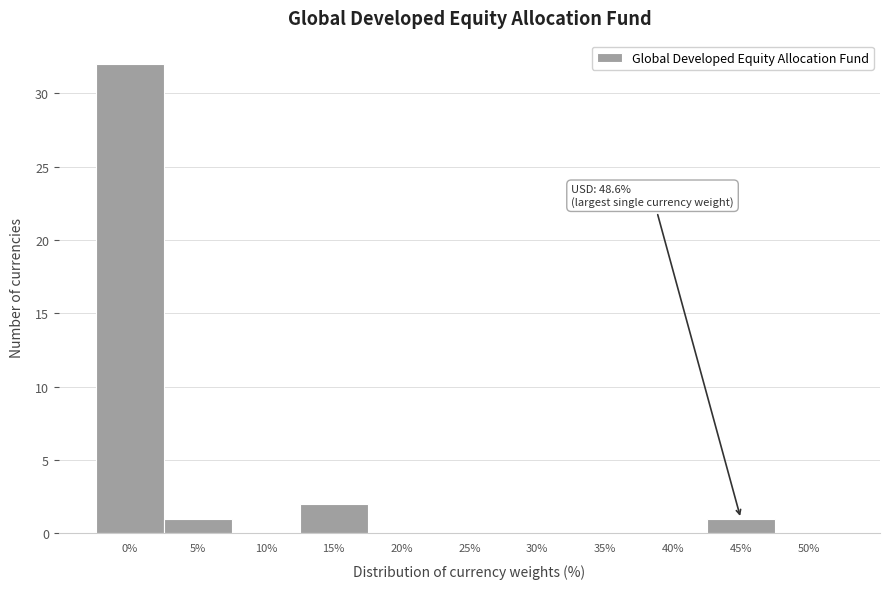

Reading left to right, extract all data points from this chart.

0%=32	5%=1	10%=0	15%=2	20%=0	25%=0	30%=0	35%=0	40%=0	45%=1	50%=0